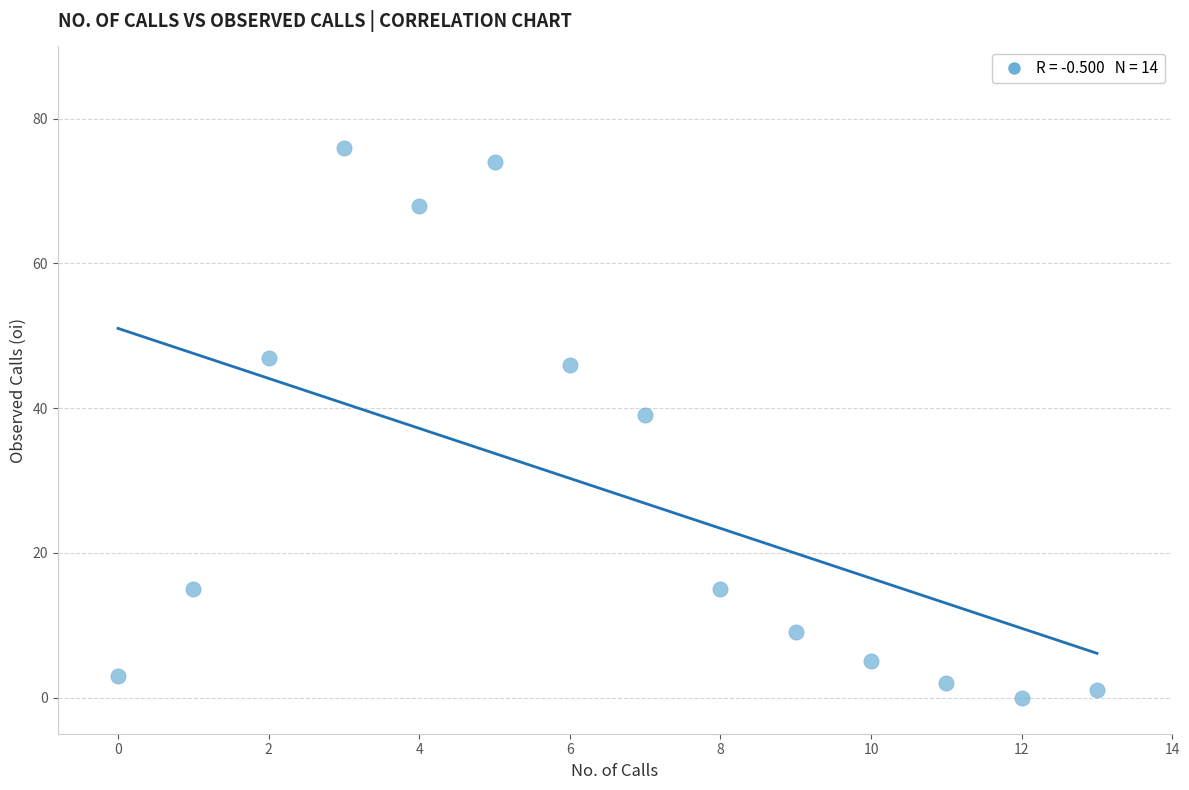

What is the range of Y values (max minus min)?

76